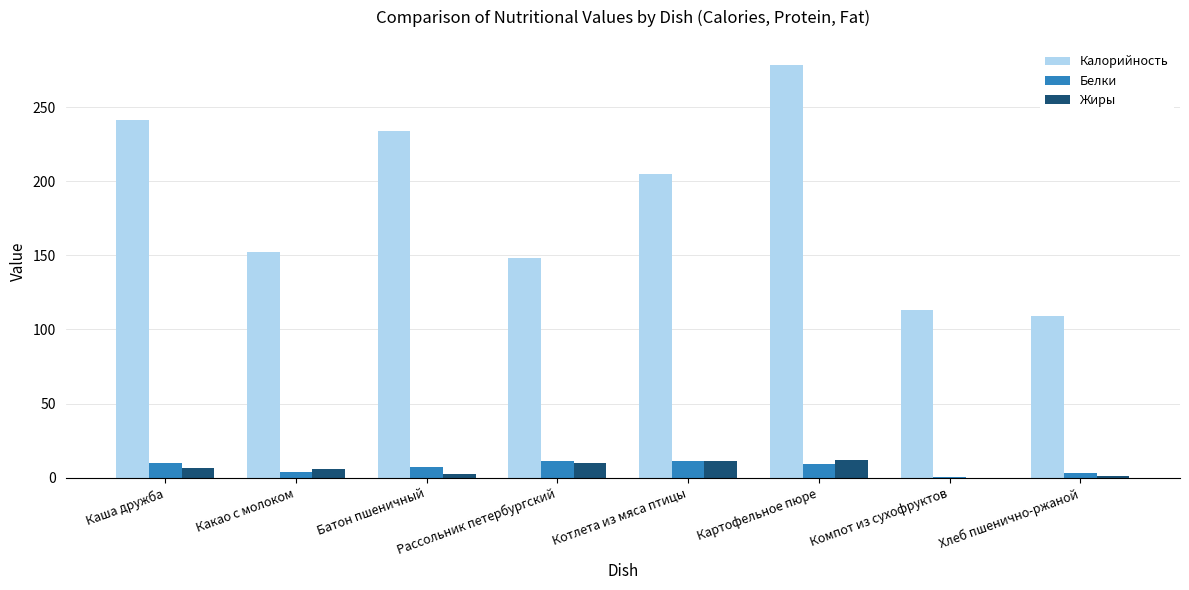

What is the maximum value shown in the chart?

278.6